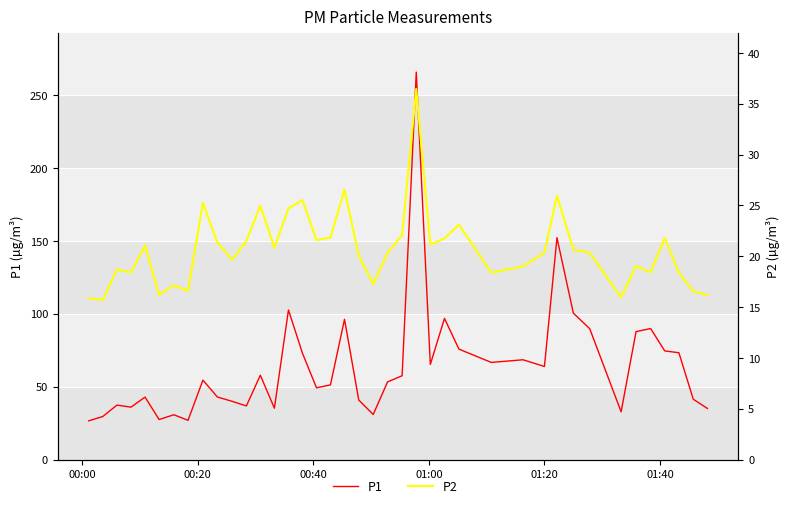

What is the value of the P2 point at the 28th from the left?

18.4